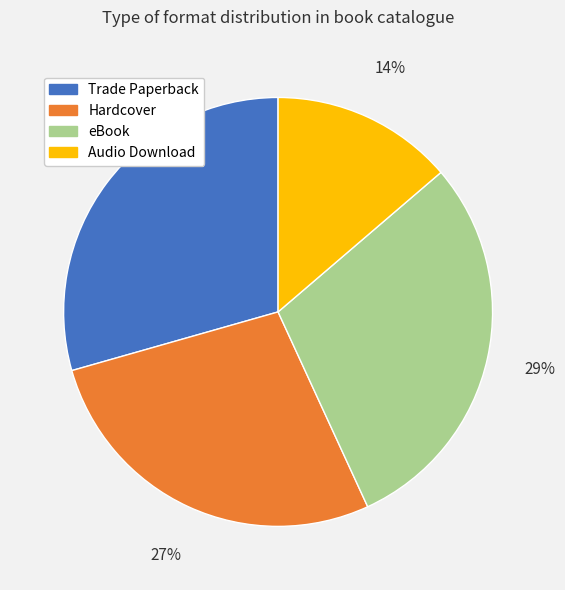

To the nearest percent, what portion does Audio Download represent?

14%